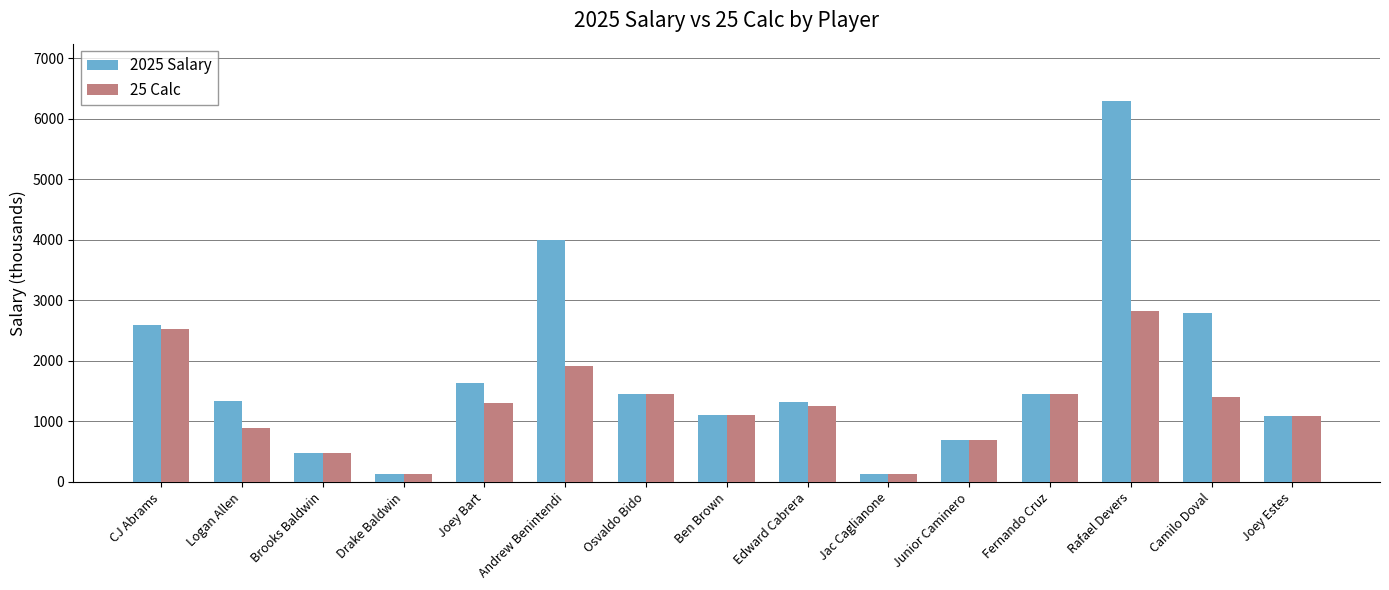

Is the value of 2025 Salary at Junior Caminero greater than the value of 25 Calc at Rafael Devers?

No